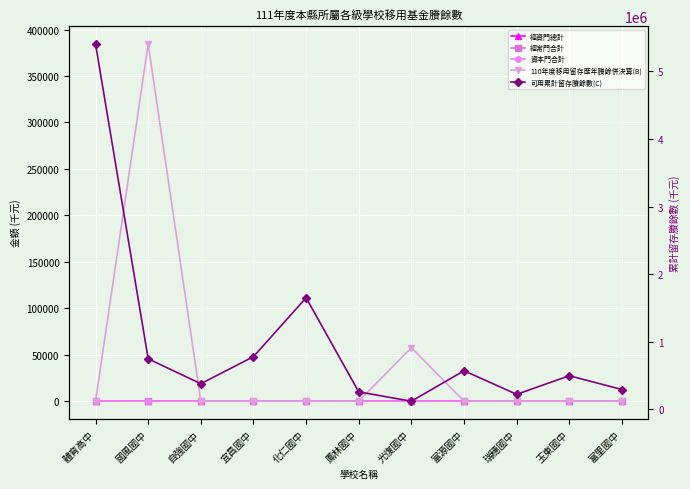

Is this an area chart (filled region under the line)?

No